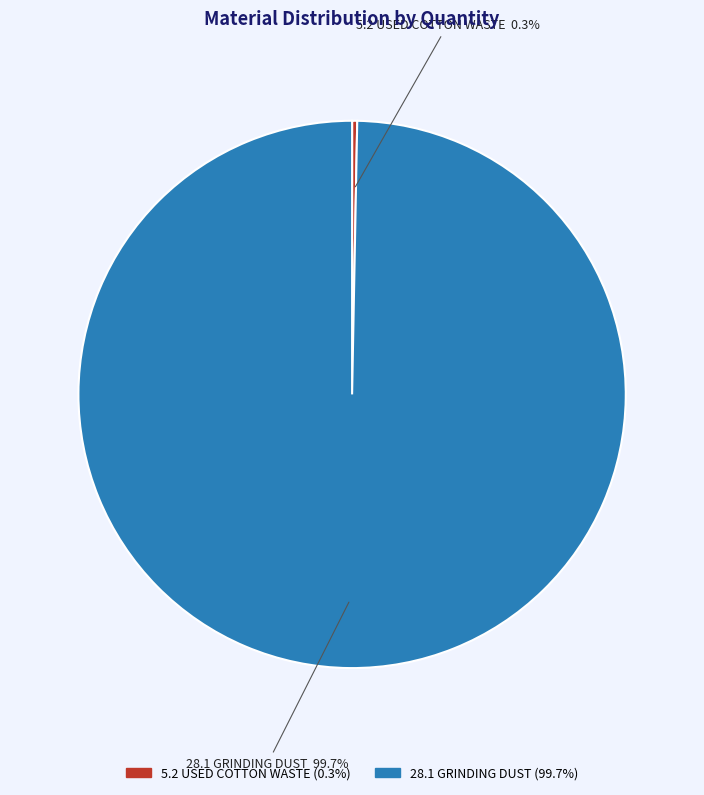

How many slices are in this pie chart?

2